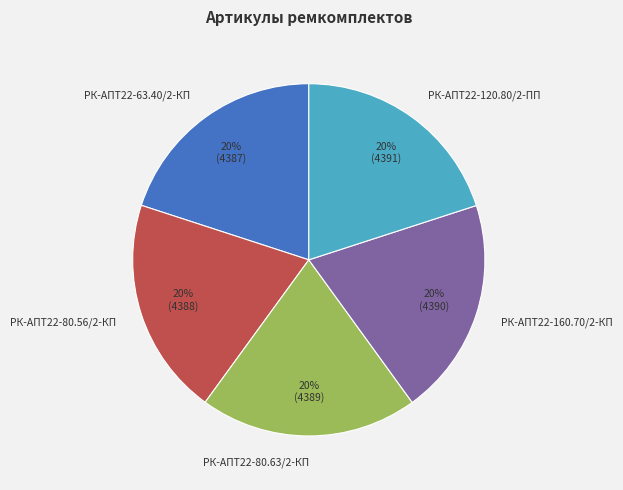

Approximately how many times larger is the value at РК-АПТ22-120.80/2-ПП compared to РК-АПТ22-80.63/2-КП?

1.0